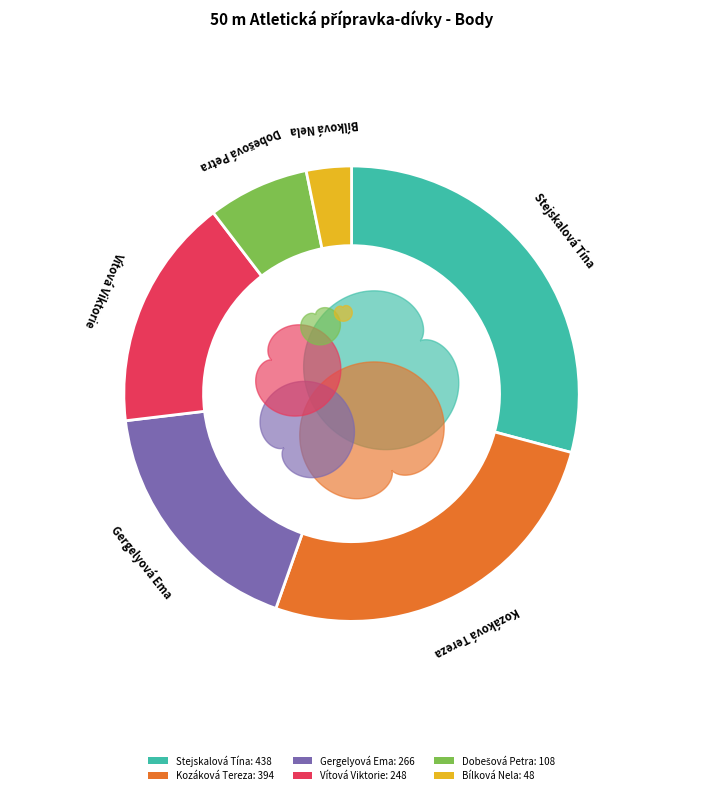

What is the ratio of the value at Gergelyová Ema to the value at Kozáková Tereza?

0.7